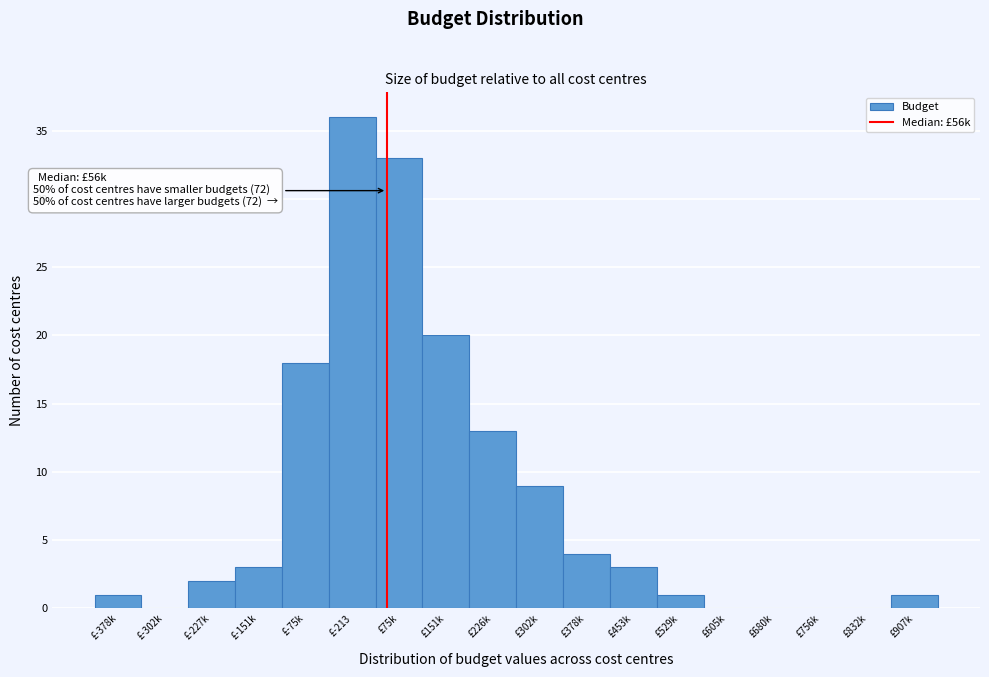

What is the sum of the values at £832k and £378k?

4